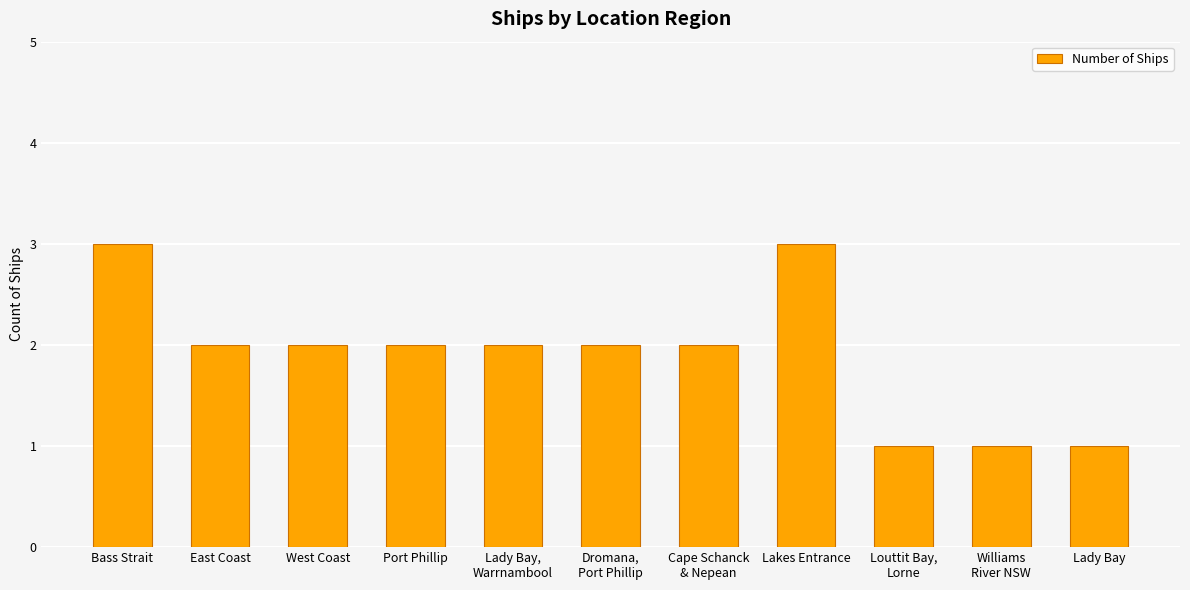

Count the values in the range 1 to 2.

9